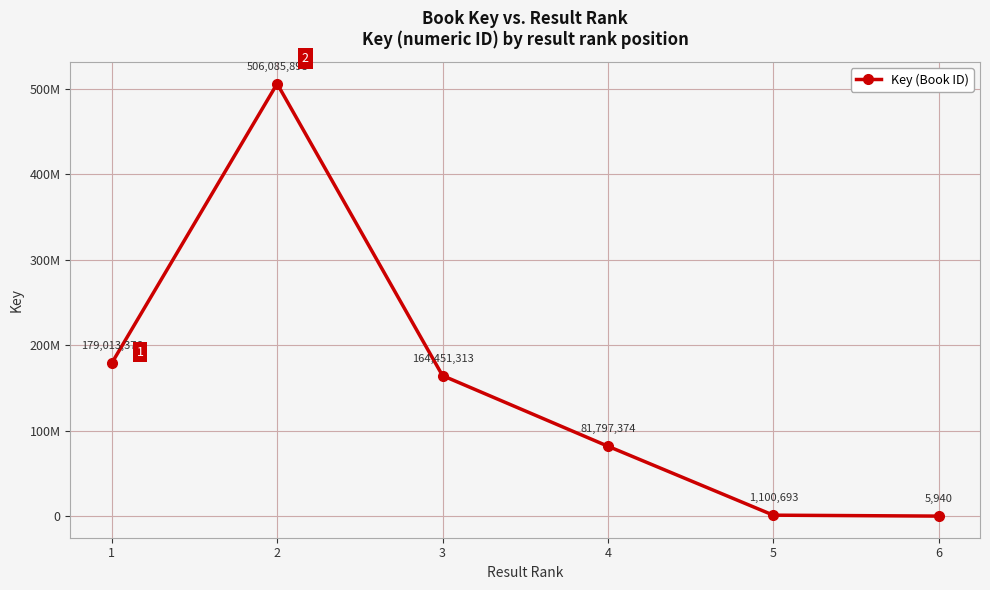

Is this an area chart (filled region under the line)?

No